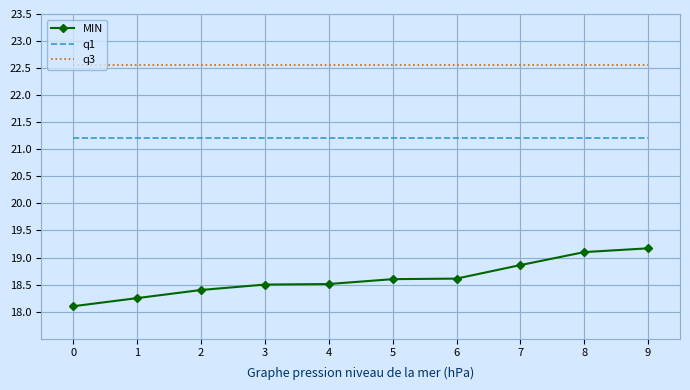

What is the difference between the MIN values at 6 and 1?

0.4